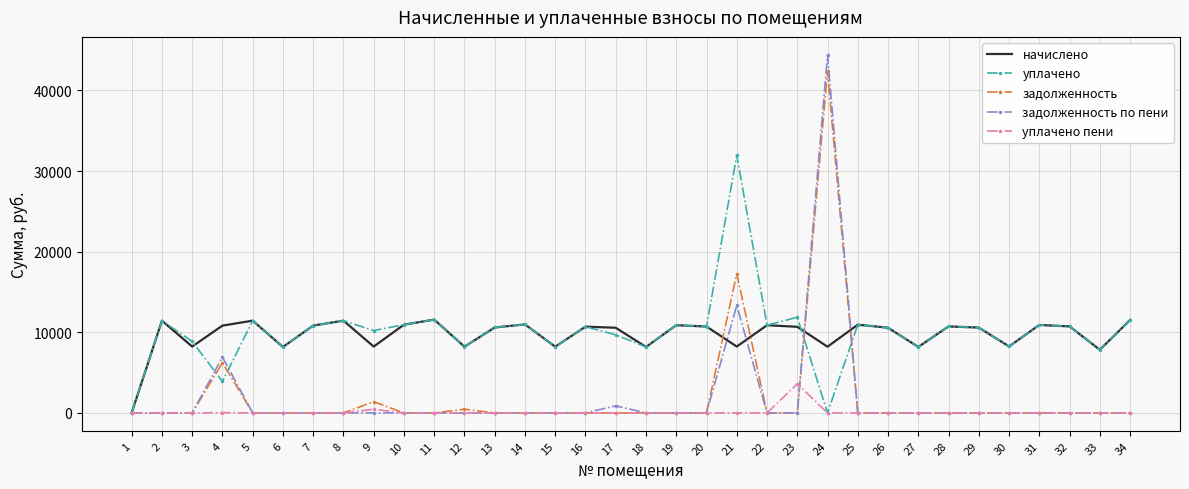

At which category is the sum across all series the highest?

24